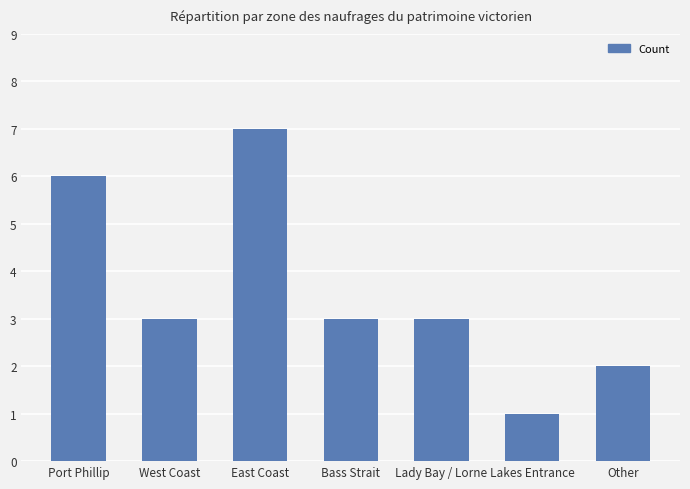

What is the difference between the maximum and minimum values?

6